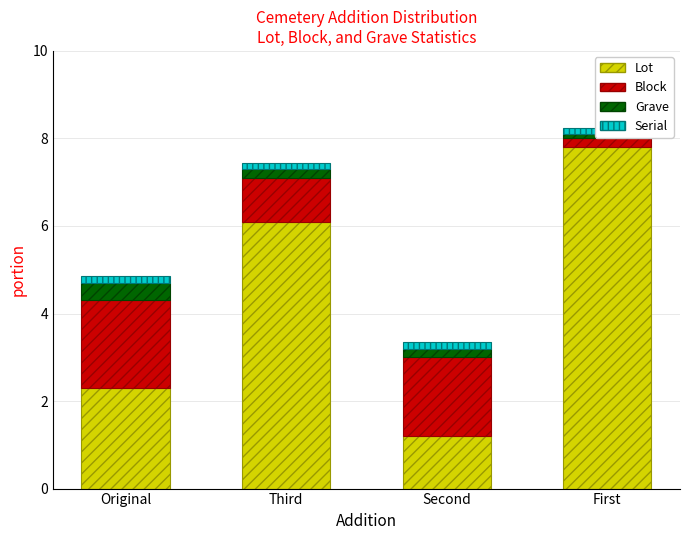

What is the difference between the Grave values at Original and Second?

0.2